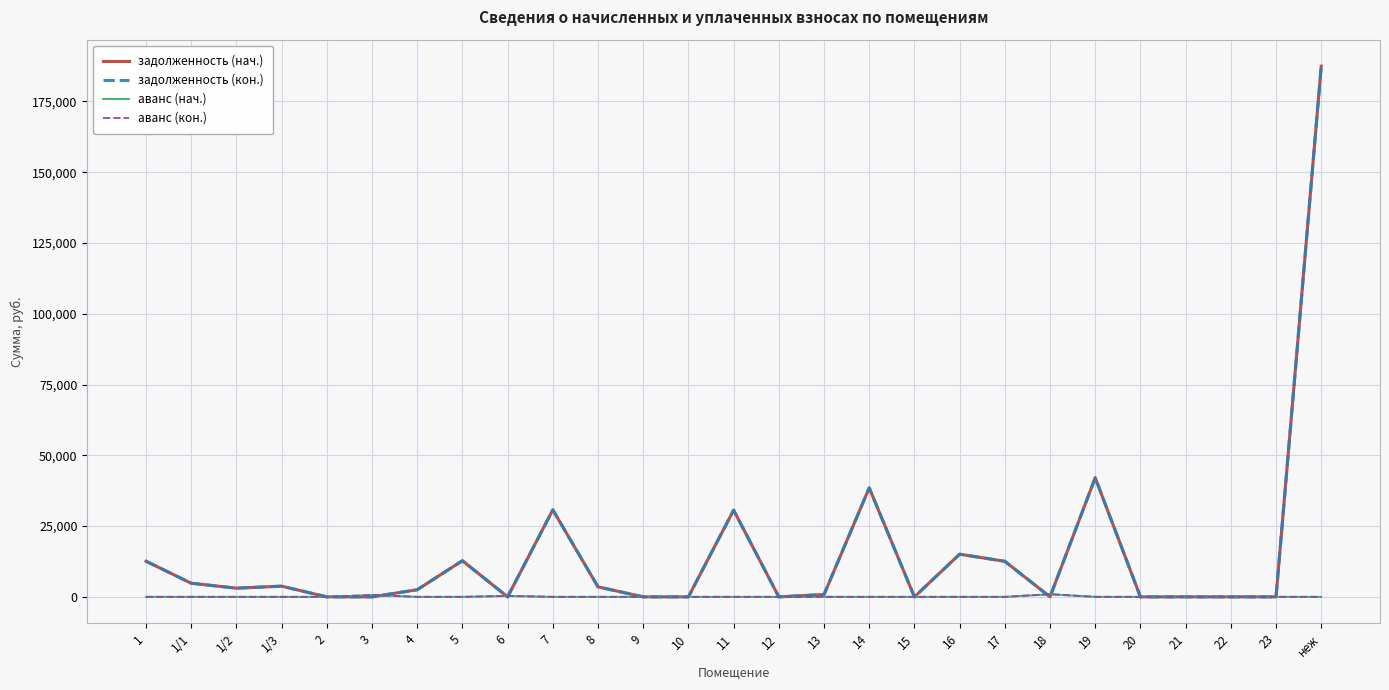

Does the chart have visible grid lines?

Yes